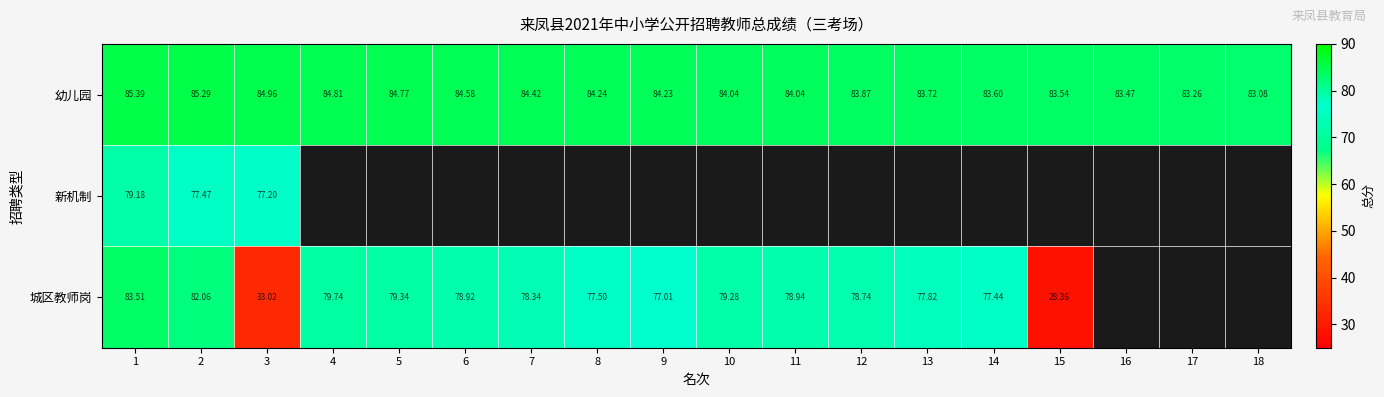

What is the minimum value shown in the chart?

28.4